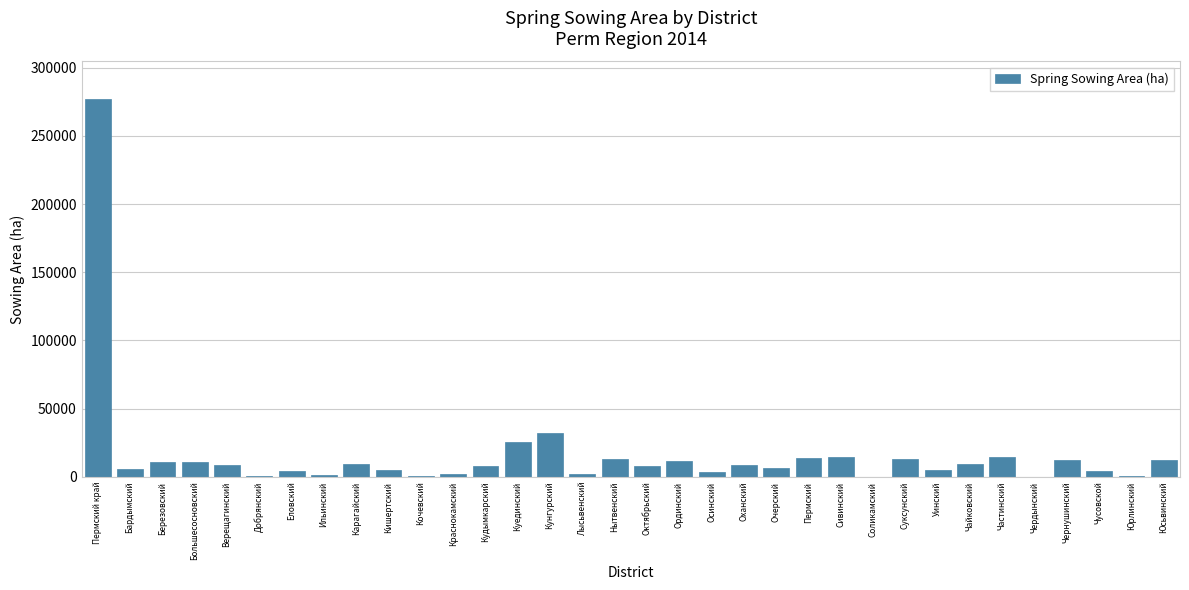

The value at Октябрьский is 7942. True or false?

True